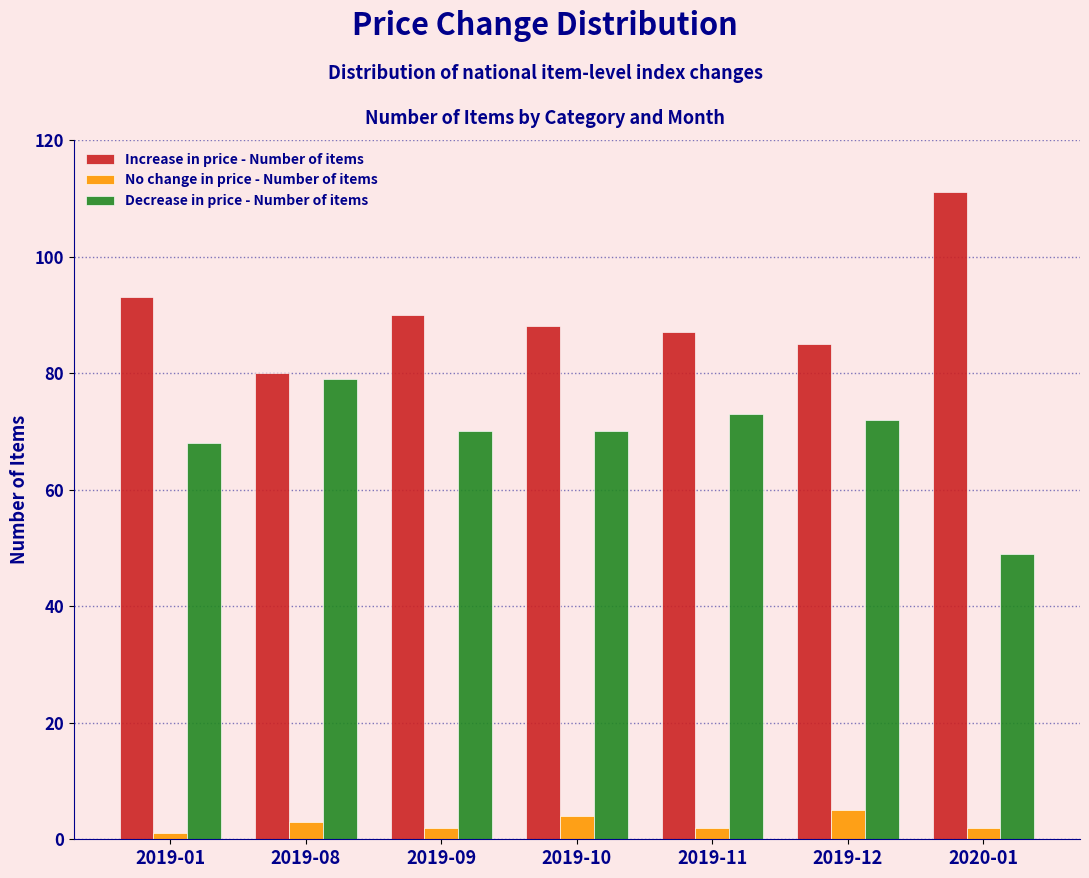

Reading left to right, what are all the values shown in this chart?

Increase in price - Number of items: 93	80	90	88	87	85	111
No change in price - Number of items: 1	3	2	4	2	5	2
Decrease in price - Number of items: 68	79	70	70	73	72	49